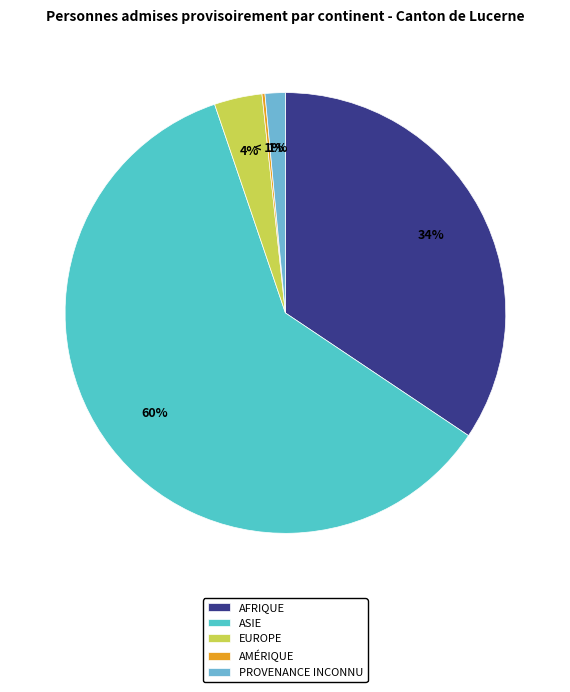

To the nearest percent, what is the combined percentage of Europe and Provenance inconnu?

5%